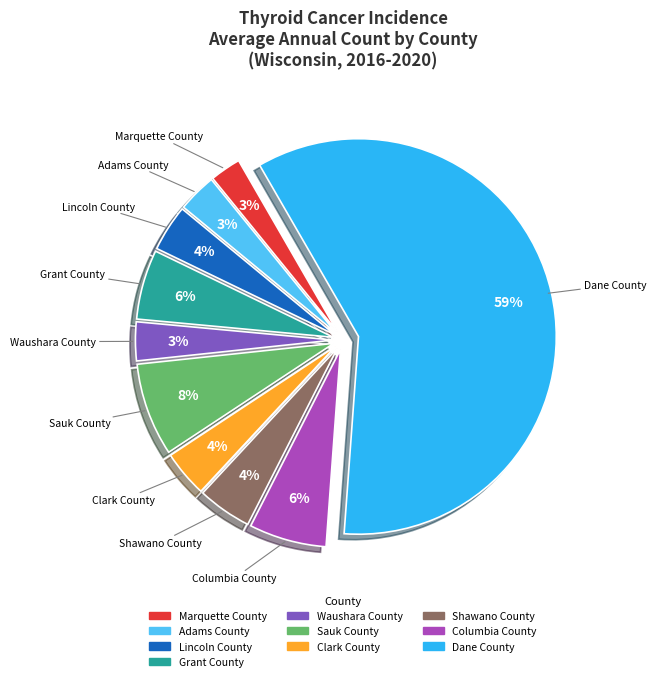

Is the sum of Sauk County and Lincoln County greater than half?

No